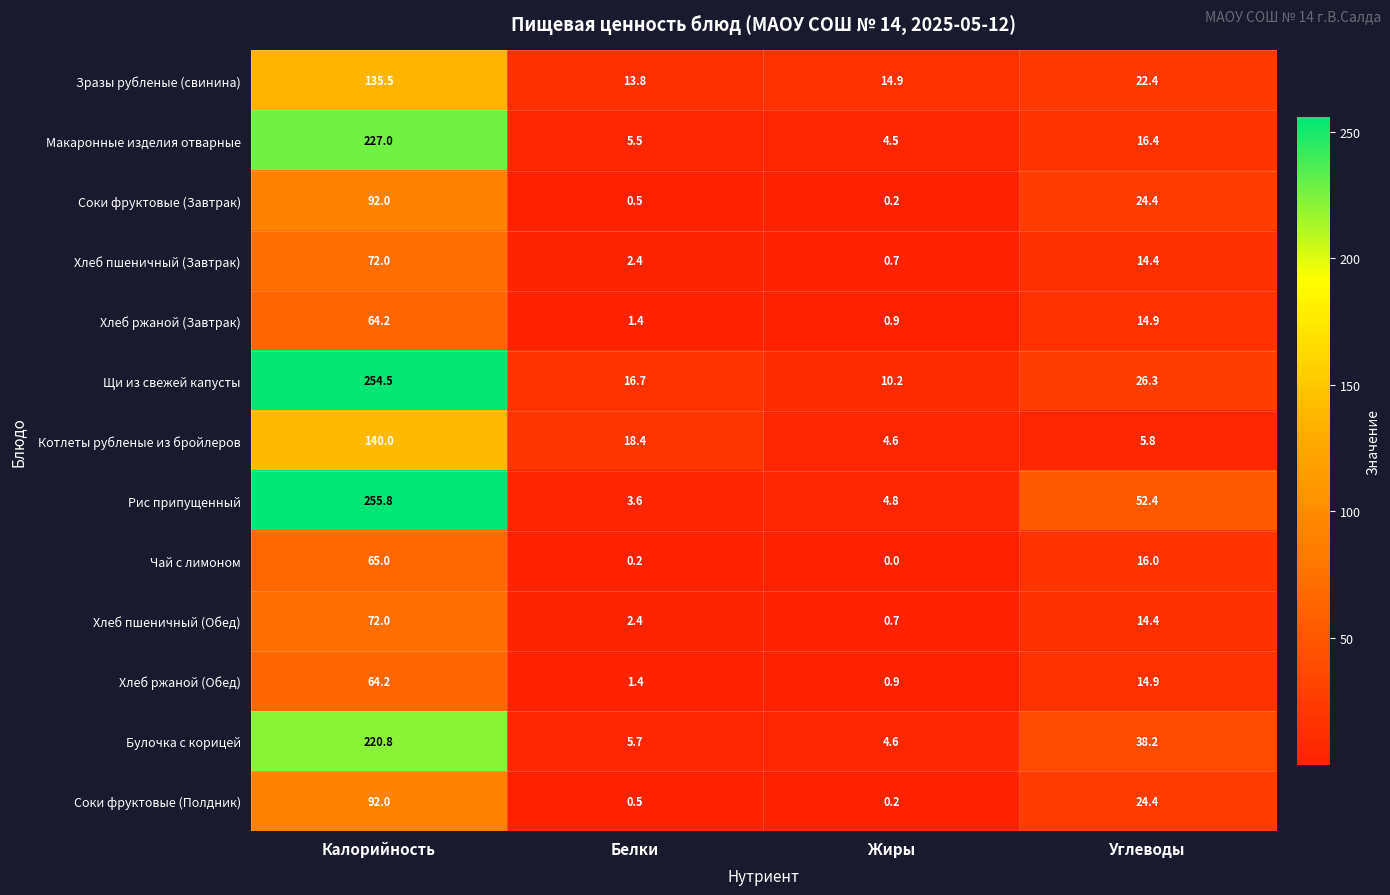

What is the sum of the Хлеб ржаной (Обед) values at Калорийность and Белки?

65.6